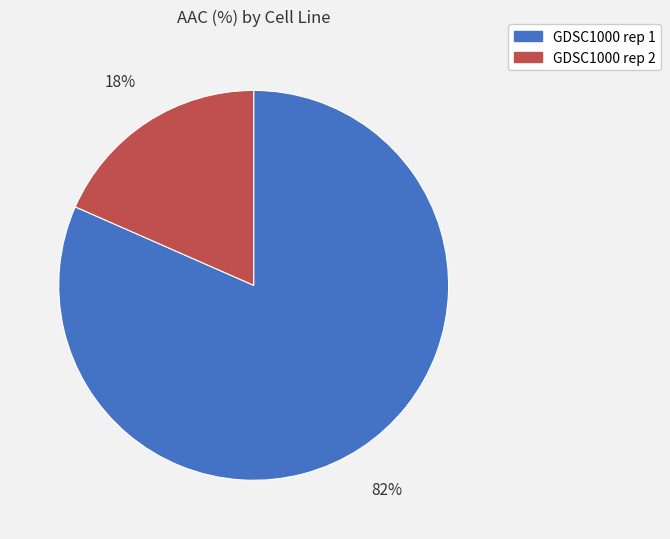

Which slice represents more than half of the pie?

GDSC1000 rep 1